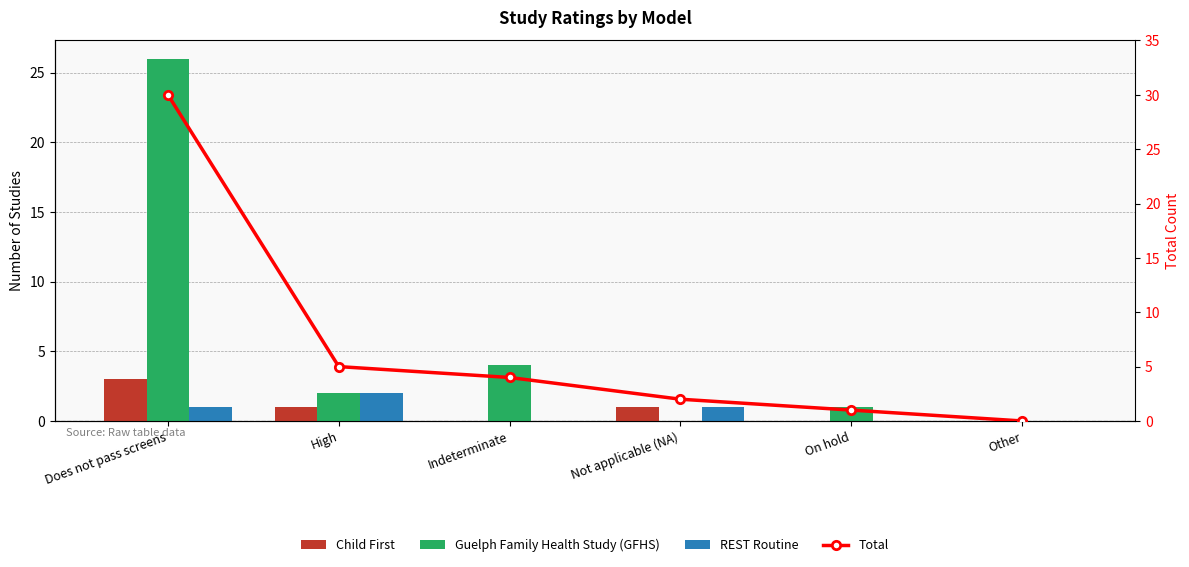

At which label does Child First reach its minimum?

Indeterminate